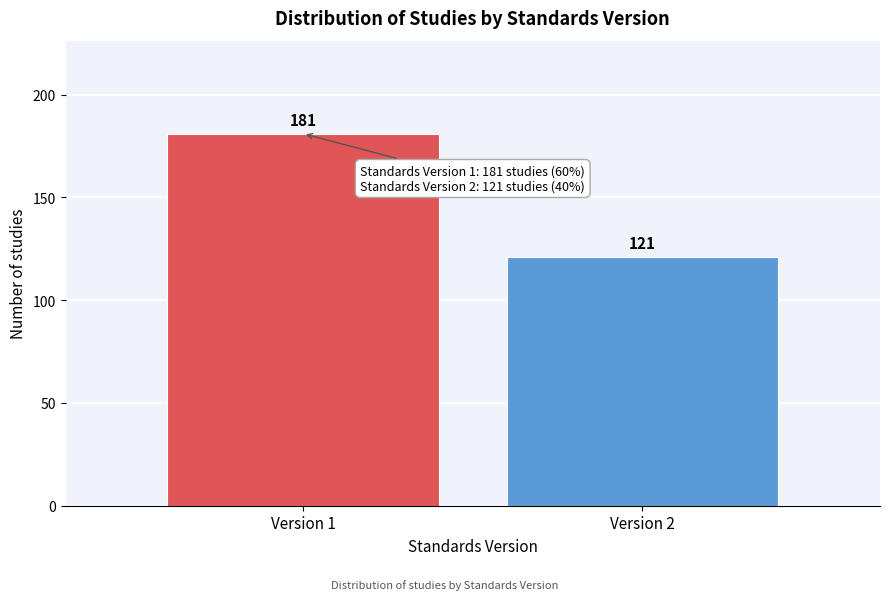

Reading left to right, extract all data points from this chart.

181	121